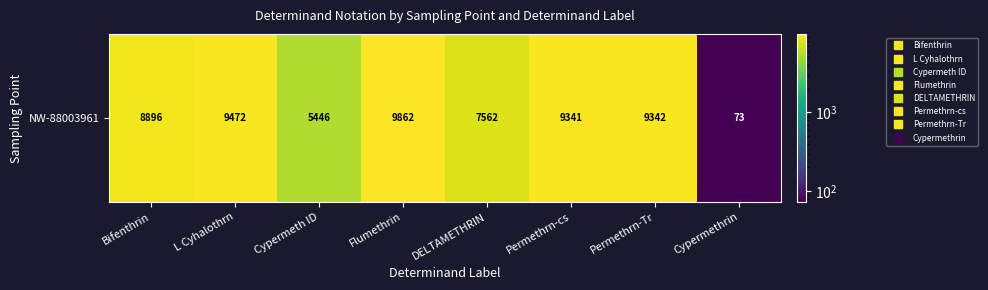

What is the smallest value displayed?

73